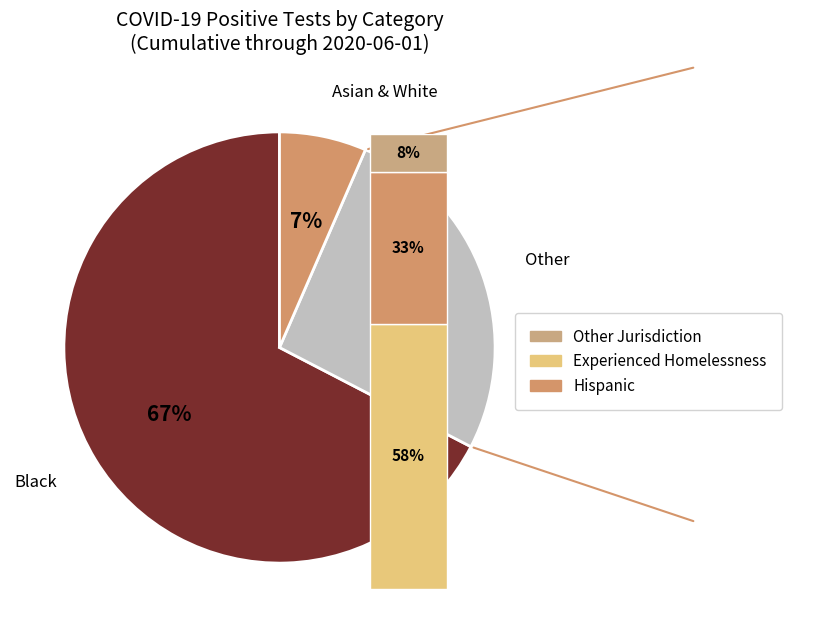

Which category accounts for the majority?

Black